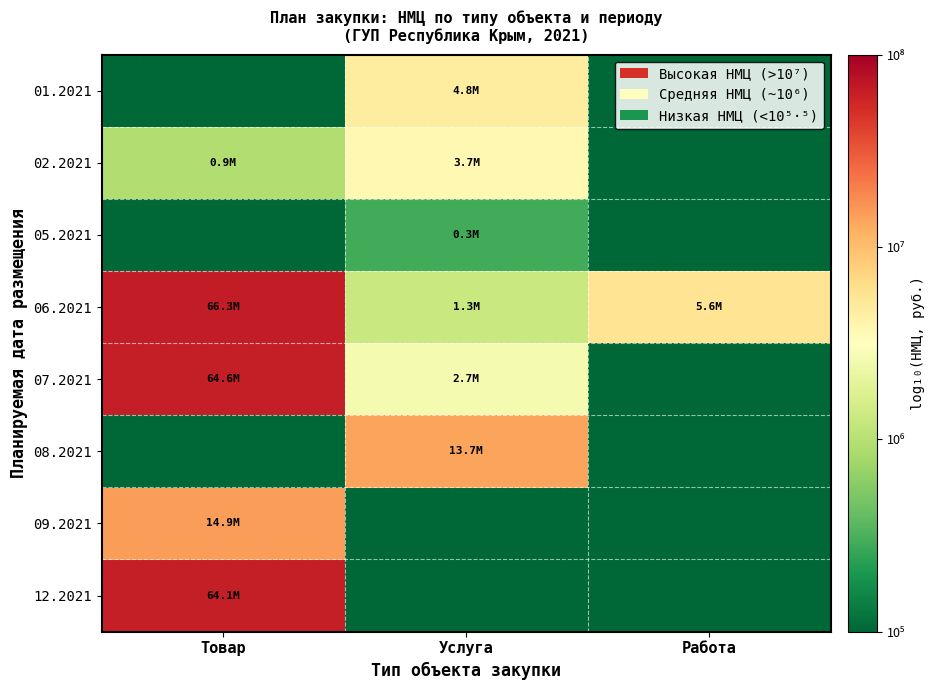

Reading left to right, transcribe all the data shown in this chart.

01.2021: Товар=5.0	Услуга=6.7	Работа=5.0
02.2021: Товар=6.0	Услуга=6.6	Работа=5.0
05.2021: Товар=5.0	Услуга=5.5	Работа=5.0
06.2021: Товар=7.8	Услуга=6.1	Работа=6.8
07.2021: Товар=7.8	Услуга=6.4	Работа=5.0
08.2021: Товар=5.0	Услуга=7.1	Работа=5.0
09.2021: Товар=7.2	Услуга=5.0	Работа=5.0
12.2021: Товар=7.8	Услуга=5.0	Работа=5.0